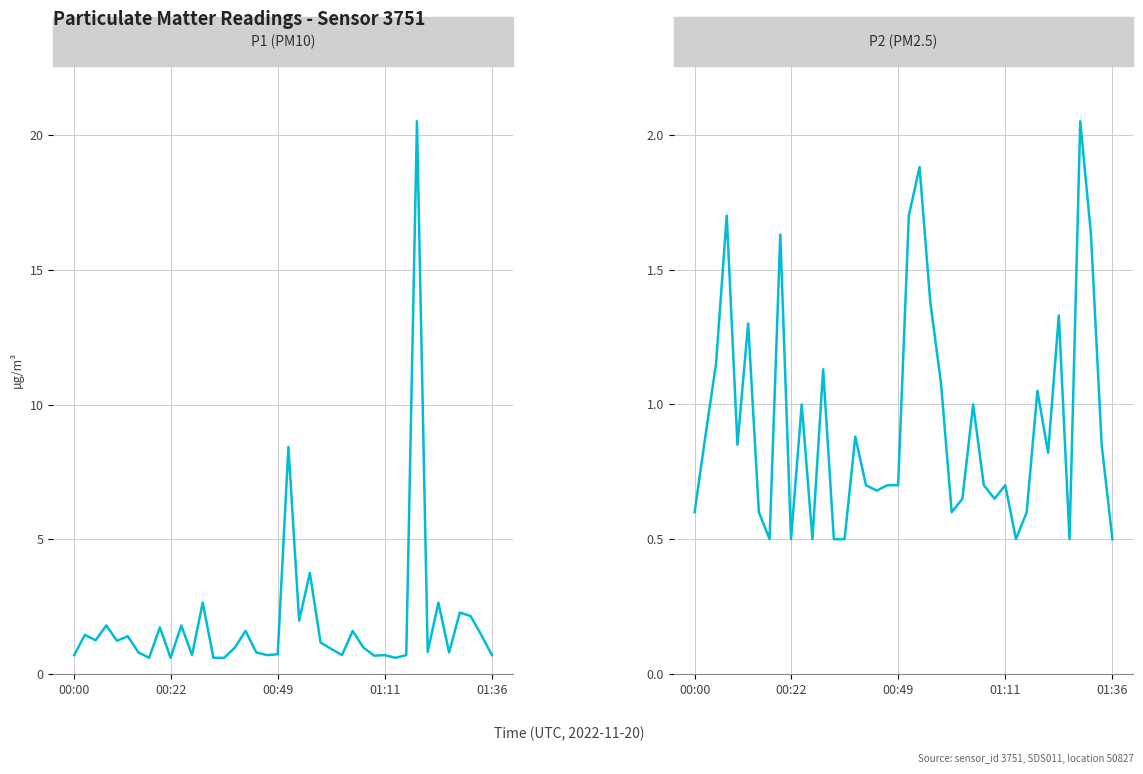

Which category has the lowest value in the P1 (PM10) series?

7